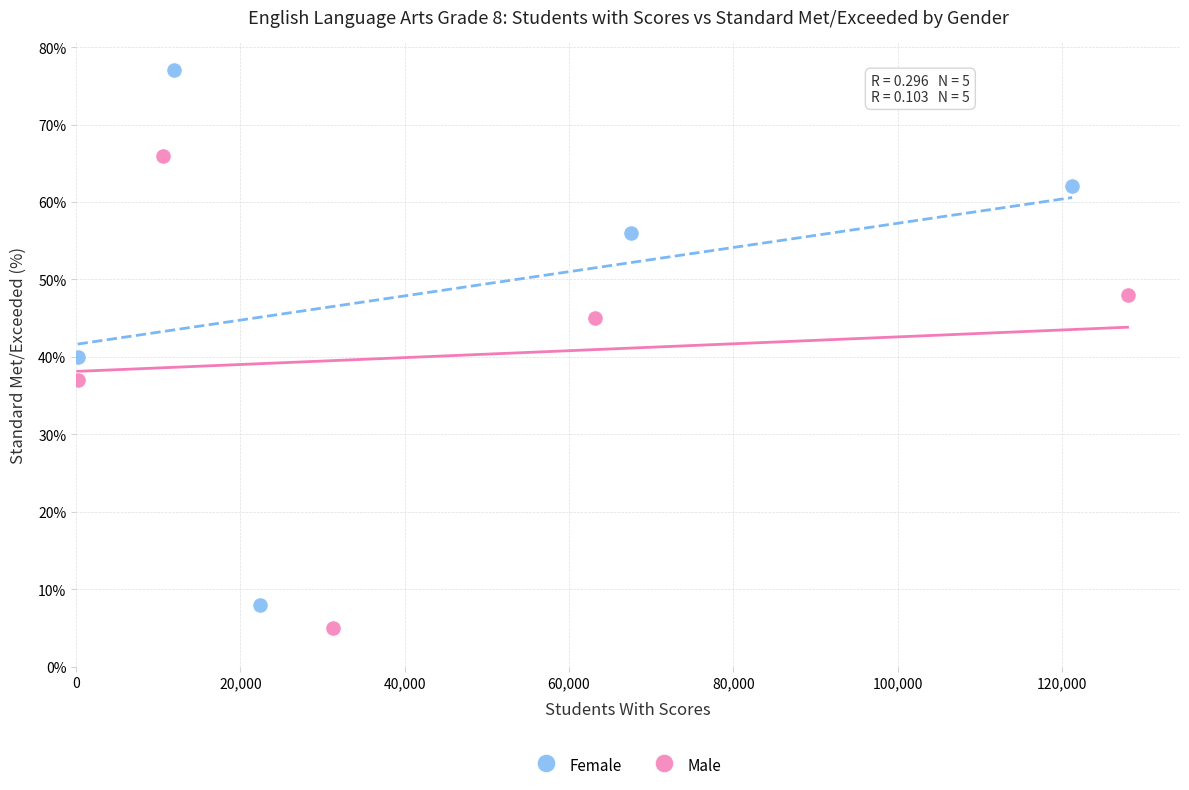

Which series has the widest spread of Y values?

Female